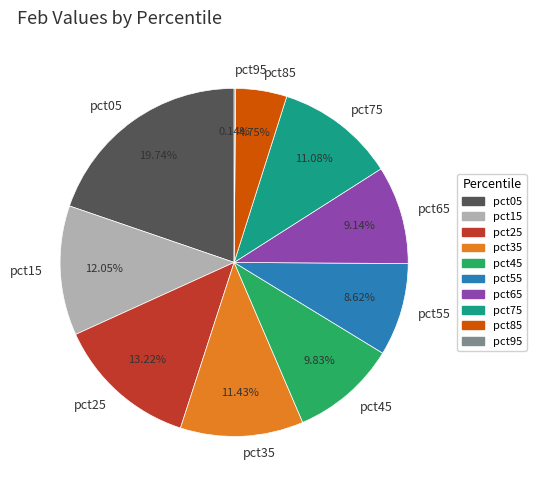

What percentage is NOT represented by pct75?

88.9%